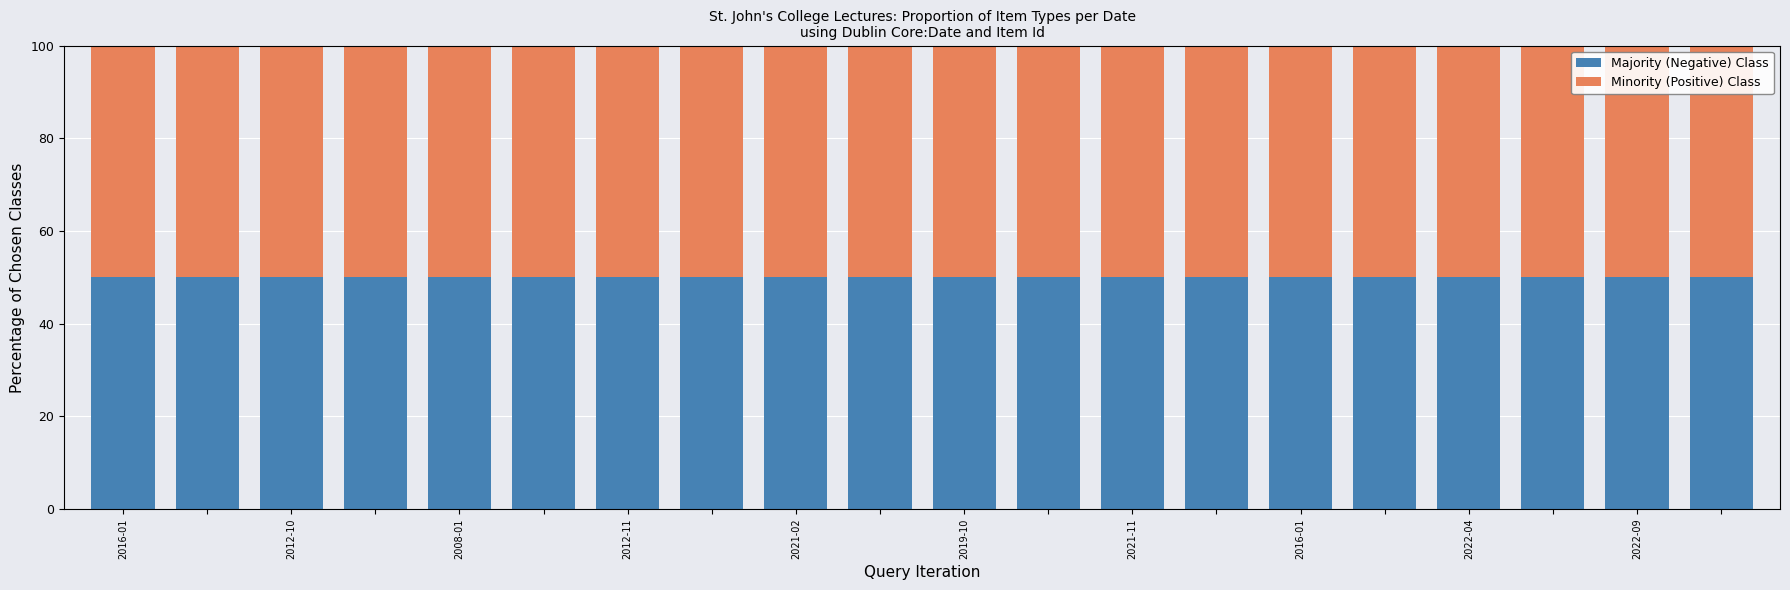

Count the number of data series in this chart.

2